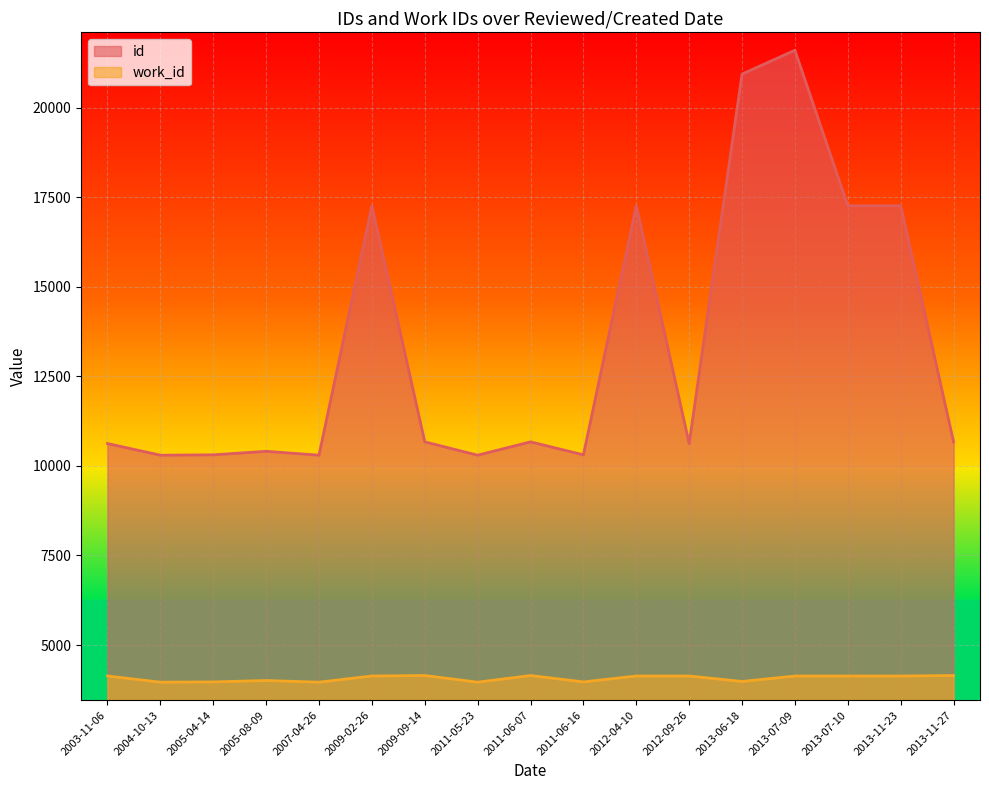

Reading left to right, transcribe all the data shown in this chart.

id: 2003-11-06=10623	2004-10-13=10298	2005-04-14=10308	2005-08-09=10406	2007-04-26=10298	2009-02-26=17258	2009-09-14=10670	2011-05-23=10298	2011-06-07=10670	2011-06-16=10308	2012-04-10=17259	2012-09-26=10623	2013-06-18=20933	2013-07-09=21598	2013-07-10=17258	2013-11-23=17259	2013-11-27=10670
work_id: 2003-11-06=4136	2004-10-13=3964	2005-04-14=3971	2005-08-09=4010	2007-04-26=3964	2009-02-26=4136	2009-09-14=4149	2011-05-23=3964	2011-06-07=4149	2011-06-16=3971	2012-04-10=4136	2012-09-26=4136	2013-06-18=3983	2013-07-09=4136	2013-07-10=4136	2013-11-23=4136	2013-11-27=4149